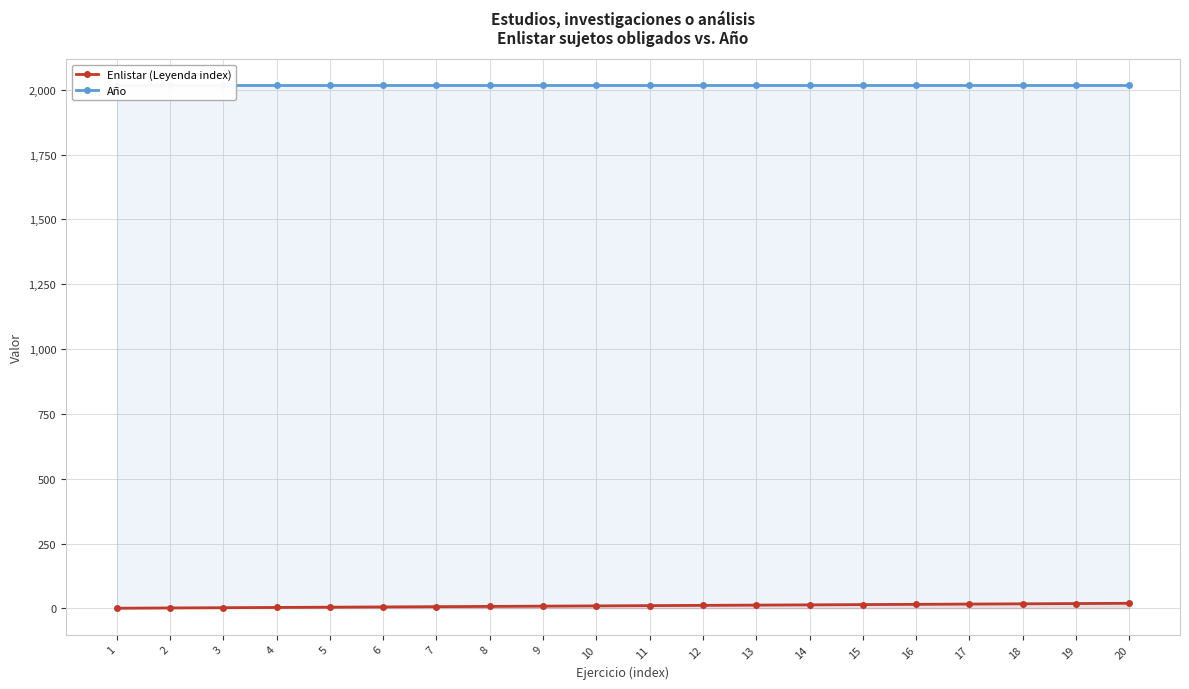

Reading right to left, what are all the values shown in this chart?

Enlistar (Leyenda index): 20=20	19=19	18=18	17=17	16=16	15=15	14=14	13=13	12=12	11=11	10=10	9=9	8=8	7=7	6=6	5=5	4=4	3=3	2=2	1=1
Año: 20=2017	19=2017	18=2017	17=2017	16=2017	15=2017	14=2017	13=2017	12=2017	11=2017	10=2017	9=2017	8=2017	7=2017	6=2017	5=2017	4=2017	3=2017	2=2017	1=2017